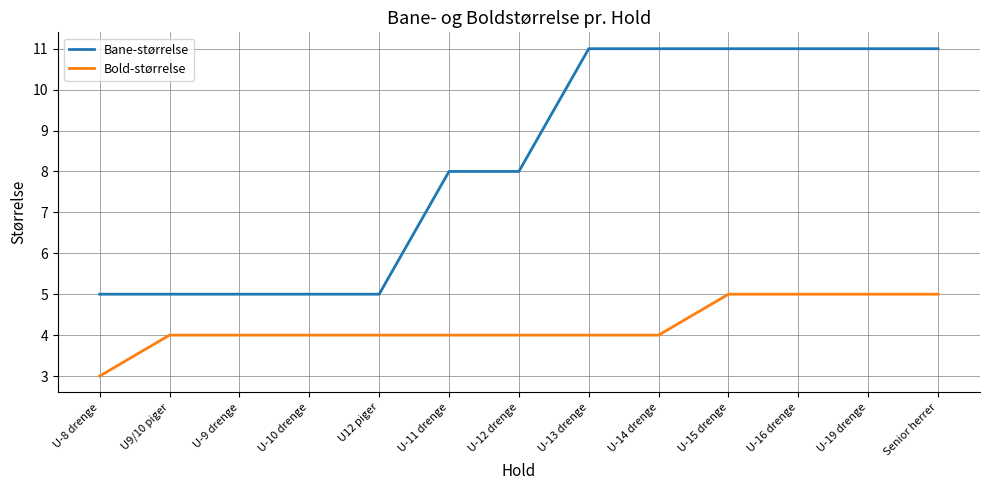

What is the maximum value shown in the chart?

11